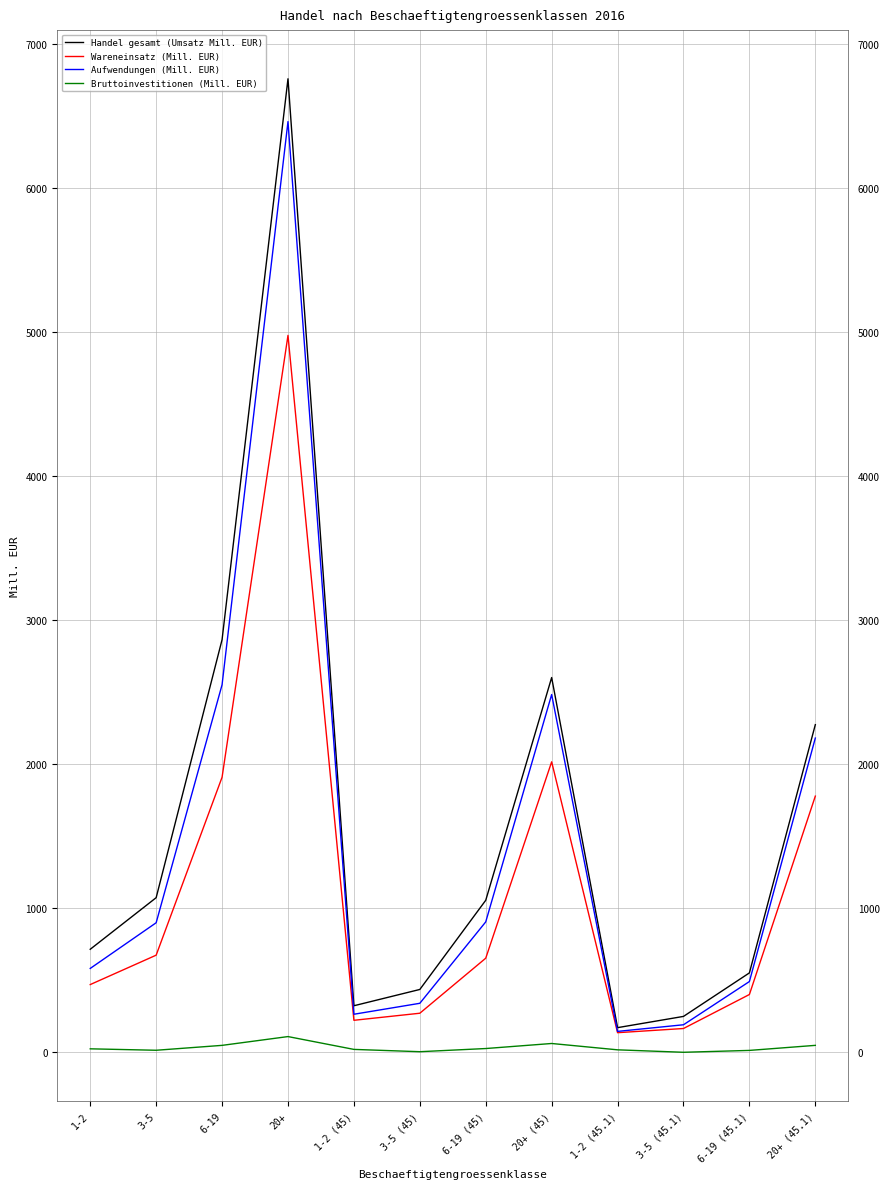

What is the sum of the Handel gesamt (Umsatz Mill. EUR) values at 3-5 (45) and 20+?

7195